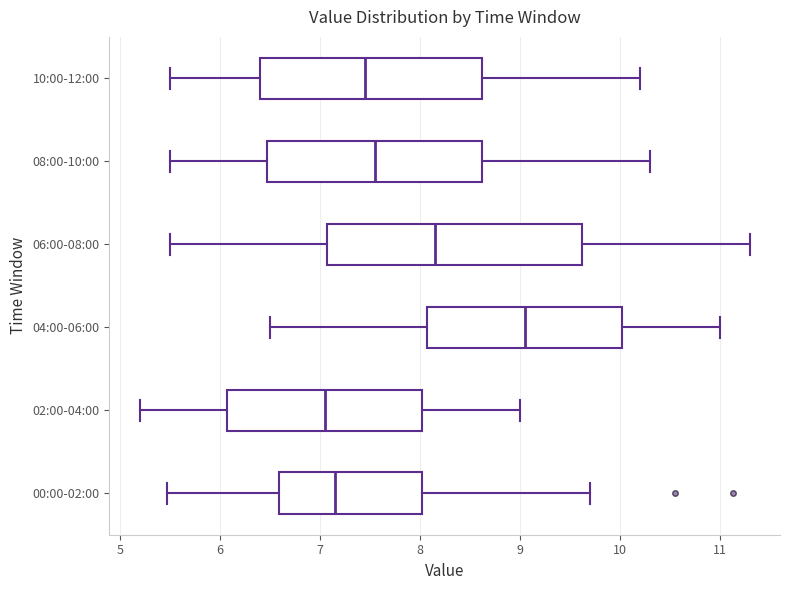

Comparing the boxes themselves (not the whiskers), which one is the widest?

06:00-08:00